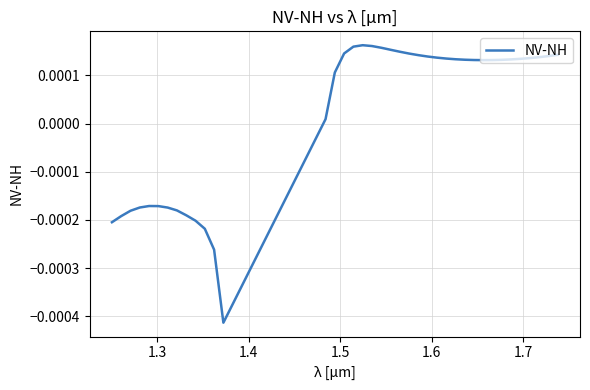

How many lines are shown in the chart?

1